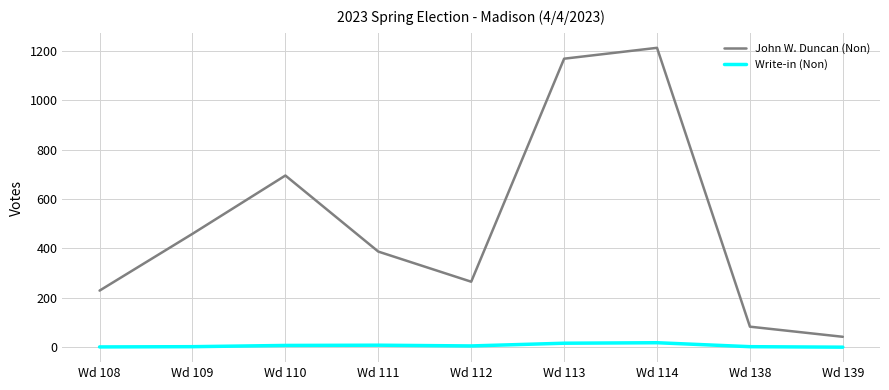

List the series in order of their peak value, highest first.

John W. Duncan (Non), Write-in (Non)